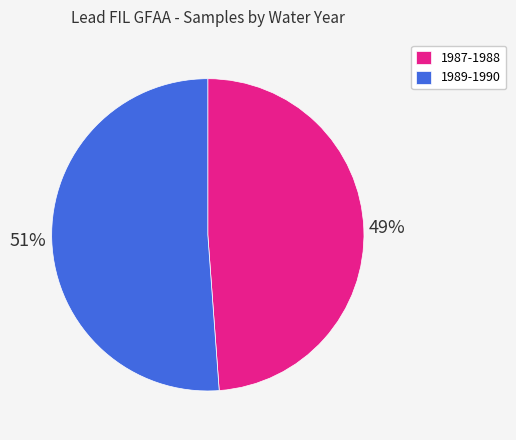

Is it true that 1989-1990 is 42% of the pie?

False